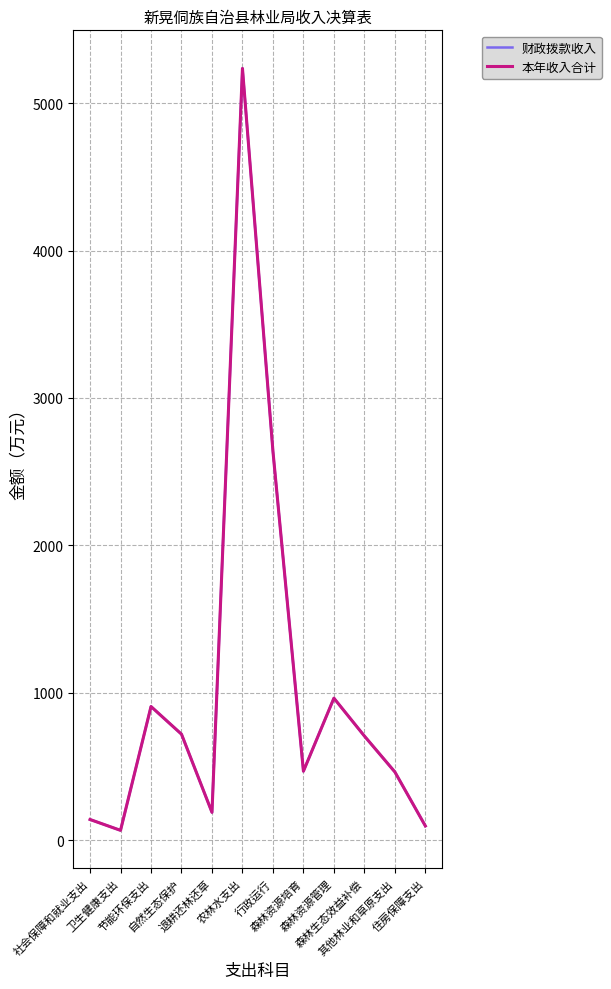

What is the maximum value for 财政拨款收入?

5235.6